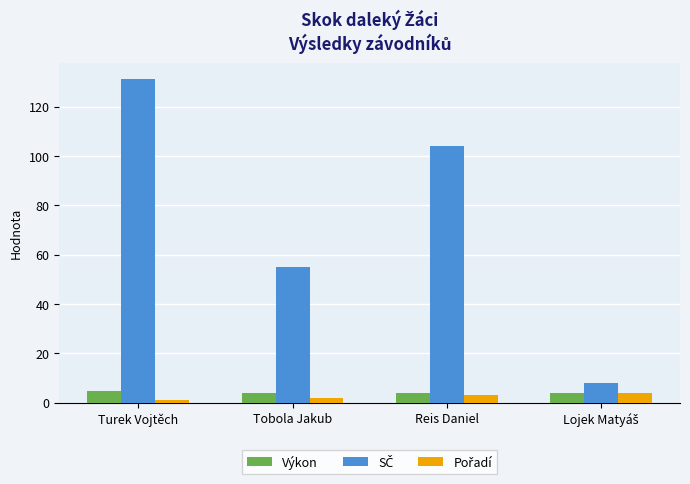

What is the maximum value shown in the chart?

131.0